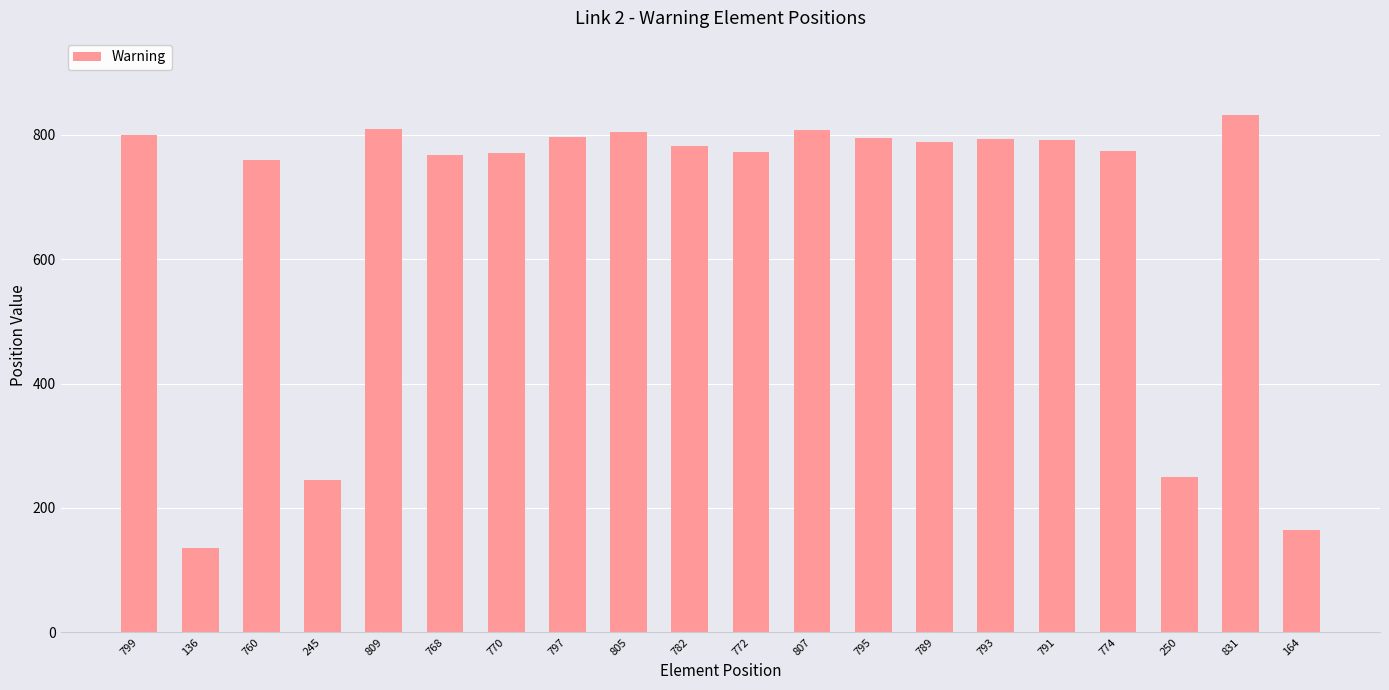

What position from the left is 809?

5